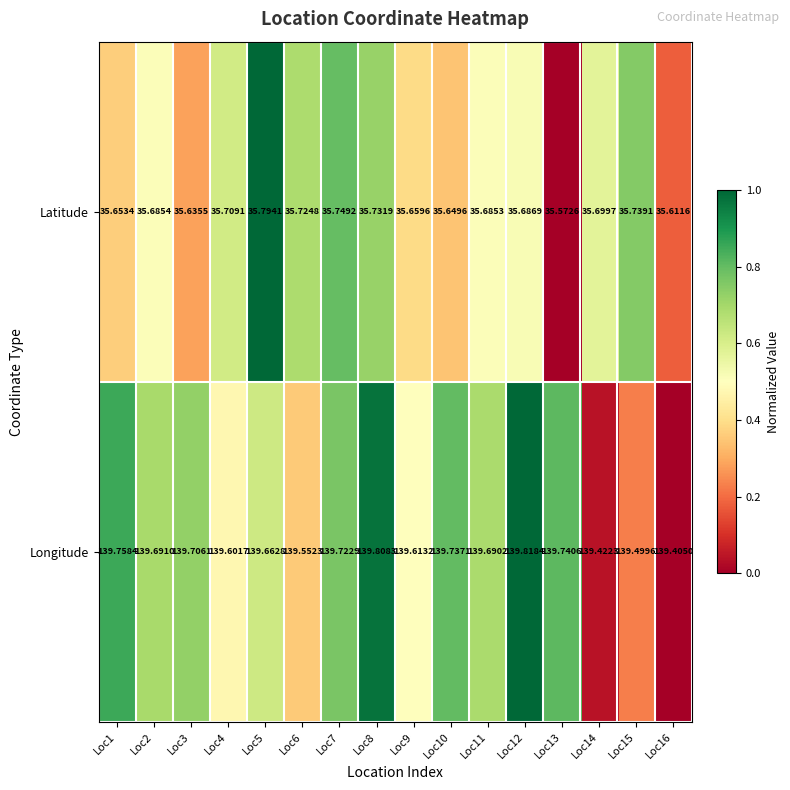

Which series has the widest spread of values?

Longitude